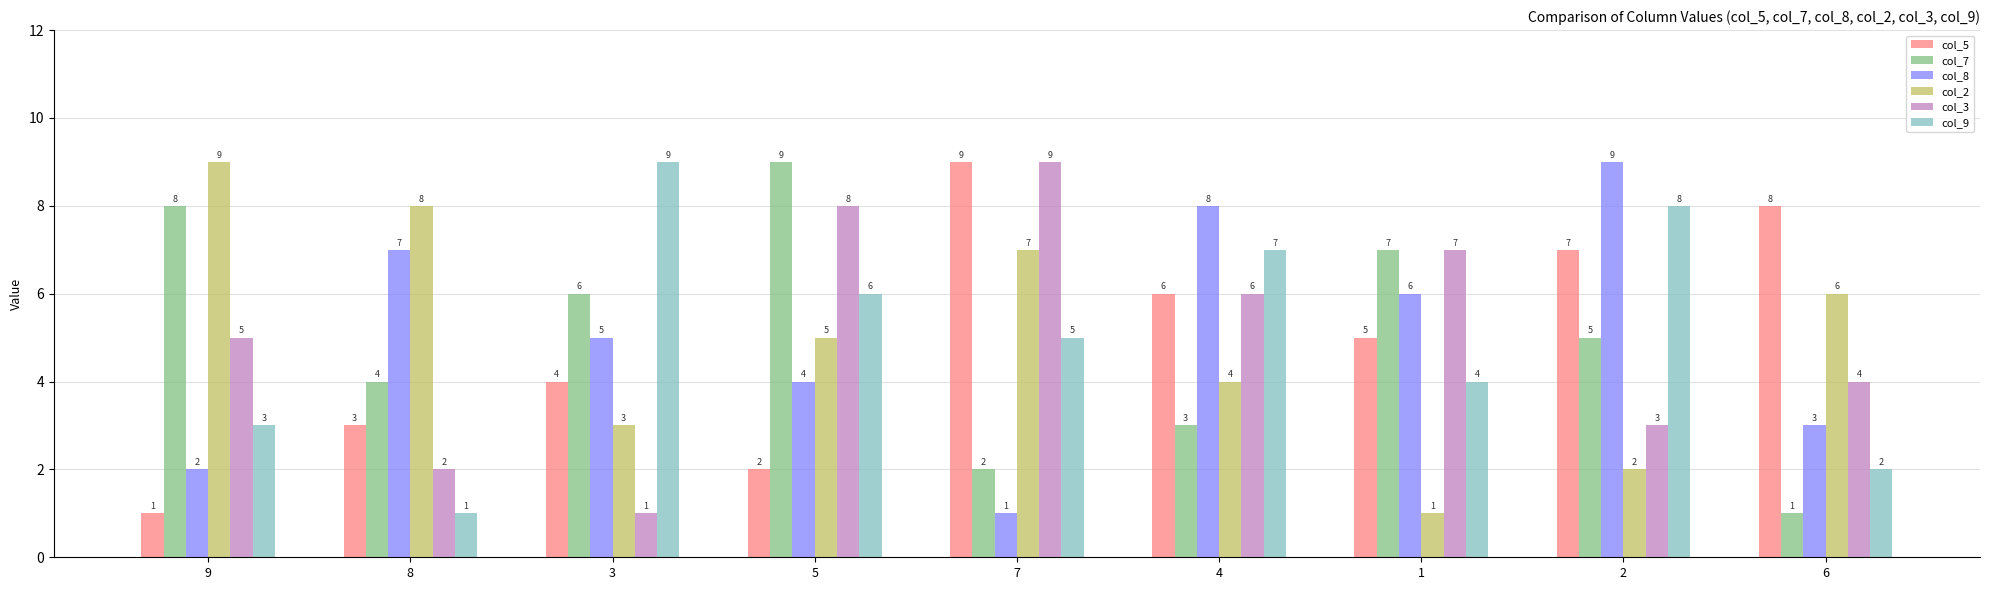

What is the greatest value displayed?

9